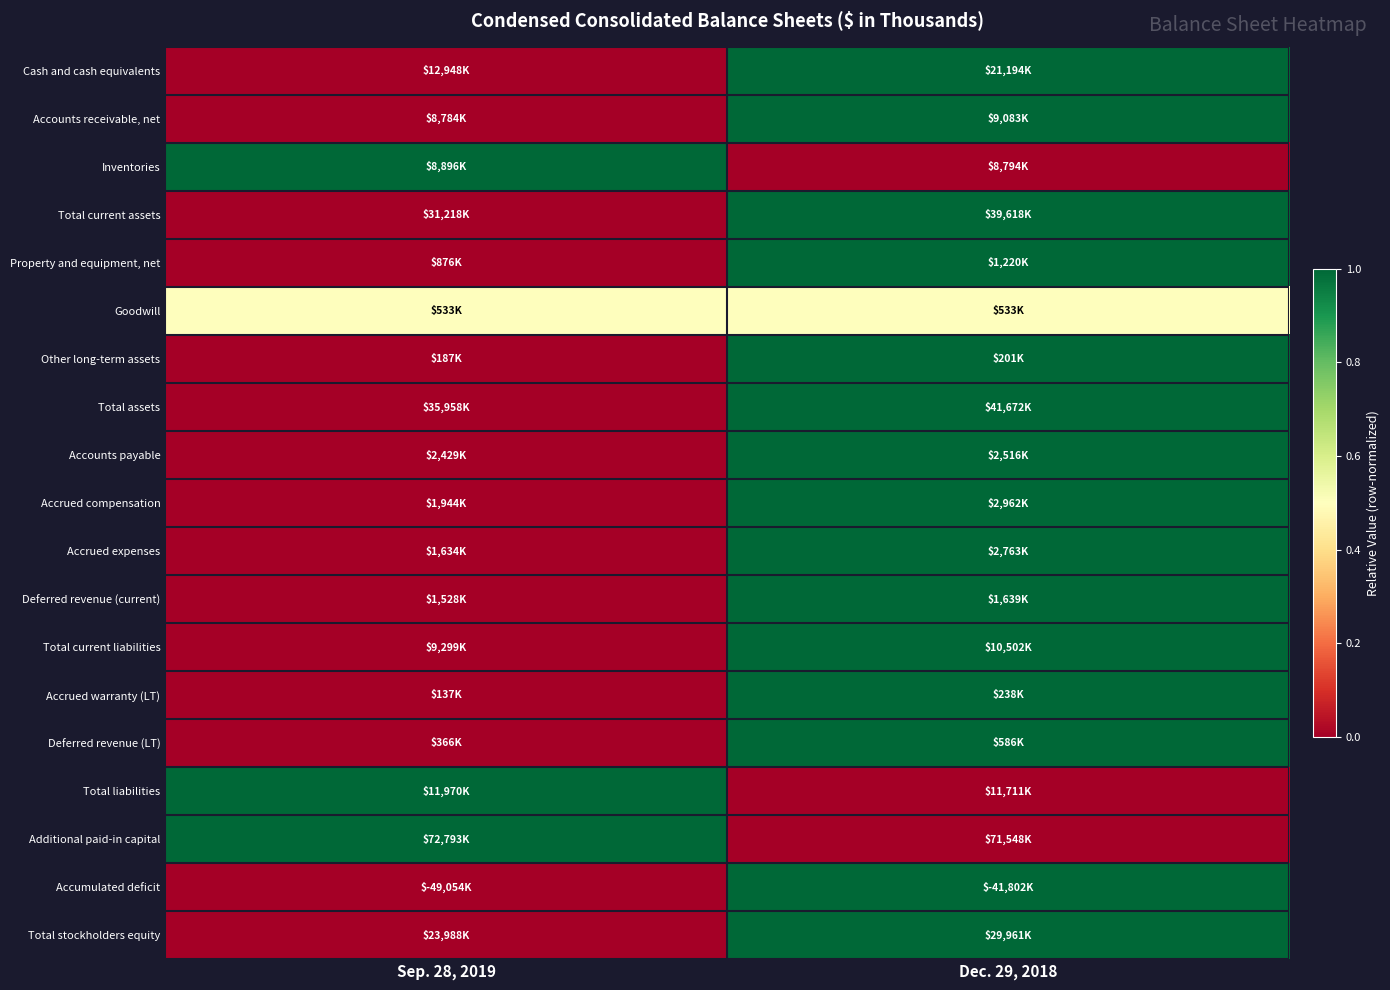

Reading left to right, what are all the values shown in this chart?

Cash and cash equivalents: Sep. 28, 2019=0.0	Dec. 29, 2018=1.0
Accounts receivable, net: Sep. 28, 2019=0.0	Dec. 29, 2018=1.0
Inventories: Sep. 28, 2019=1.0	Dec. 29, 2018=0.0
Total current assets: Sep. 28, 2019=0.0	Dec. 29, 2018=1.0
Property and equipment, net: Sep. 28, 2019=0.0	Dec. 29, 2018=1.0
Goodwill: Sep. 28, 2019=0.5	Dec. 29, 2018=0.5
Other long-term assets: Sep. 28, 2019=0.0	Dec. 29, 2018=1.0
Total assets: Sep. 28, 2019=0.0	Dec. 29, 2018=1.0
Accounts payable: Sep. 28, 2019=0.0	Dec. 29, 2018=1.0
Accrued compensation: Sep. 28, 2019=0.0	Dec. 29, 2018=1.0
Accrued expenses: Sep. 28, 2019=0.0	Dec. 29, 2018=1.0
Deferred revenue (current): Sep. 28, 2019=0.0	Dec. 29, 2018=1.0
Total current liabilities: Sep. 28, 2019=0.0	Dec. 29, 2018=1.0
Accrued warranty (LT): Sep. 28, 2019=0.0	Dec. 29, 2018=1.0
Deferred revenue (LT): Sep. 28, 2019=0.0	Dec. 29, 2018=1.0
Total liabilities: Sep. 28, 2019=1.0	Dec. 29, 2018=0.0
Additional paid-in capital: Sep. 28, 2019=1.0	Dec. 29, 2018=0.0
Accumulated deficit: Sep. 28, 2019=0.0	Dec. 29, 2018=1.0
Total stockholders equity: Sep. 28, 2019=0.0	Dec. 29, 2018=1.0